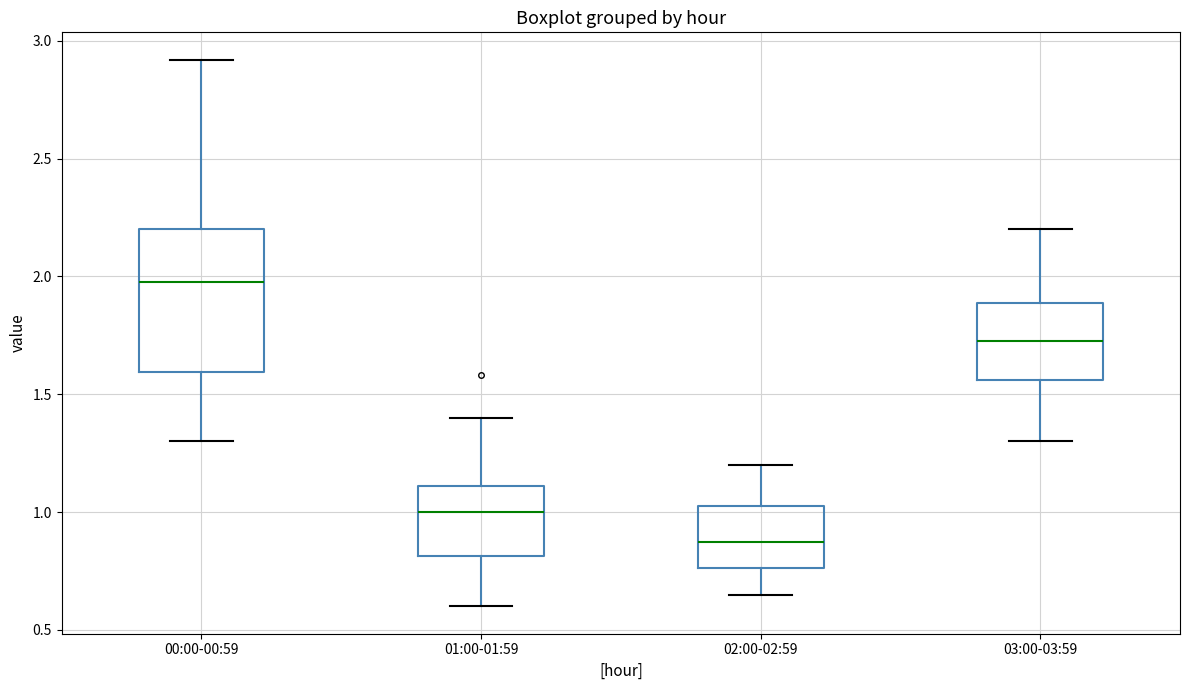

Where is the lower edge of the box for 03:00-03:59 on the y-axis? The values are not printed on the chart, so give them approximately, as read against the axis.

1.55